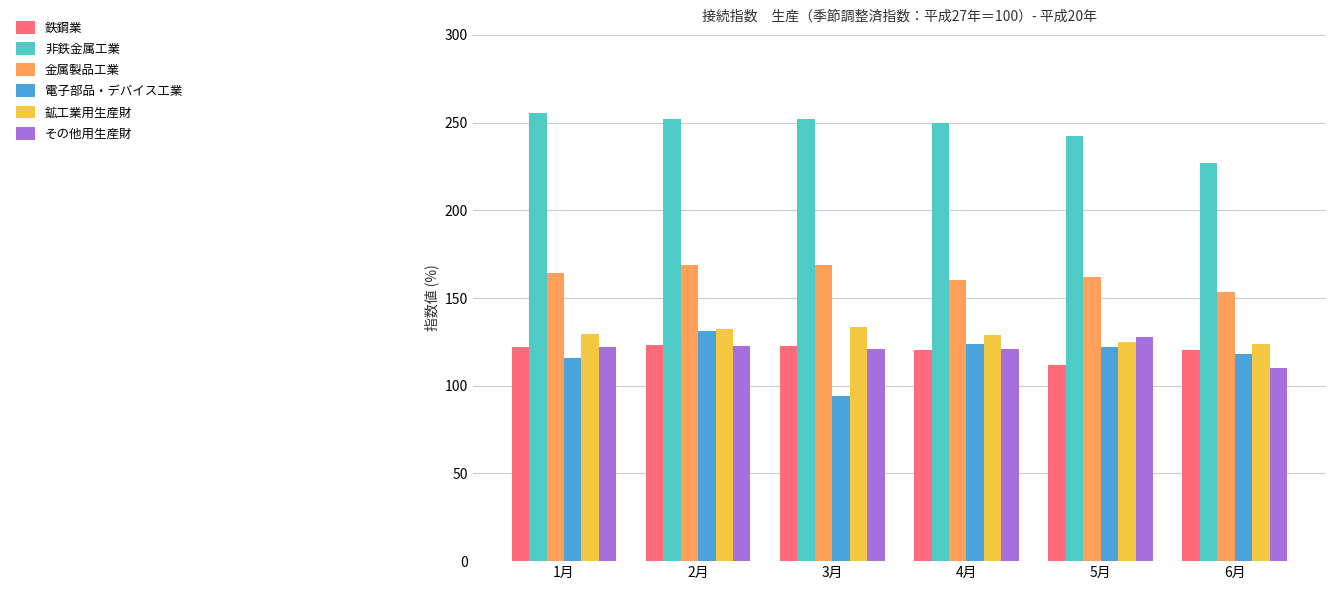

What are all the series names shown in the legend?

鉄鋼業, 非鉄金属工業, 金属製品工業, 電子部品・デバイス工業, 鉱工業用生産財, その他用生産財